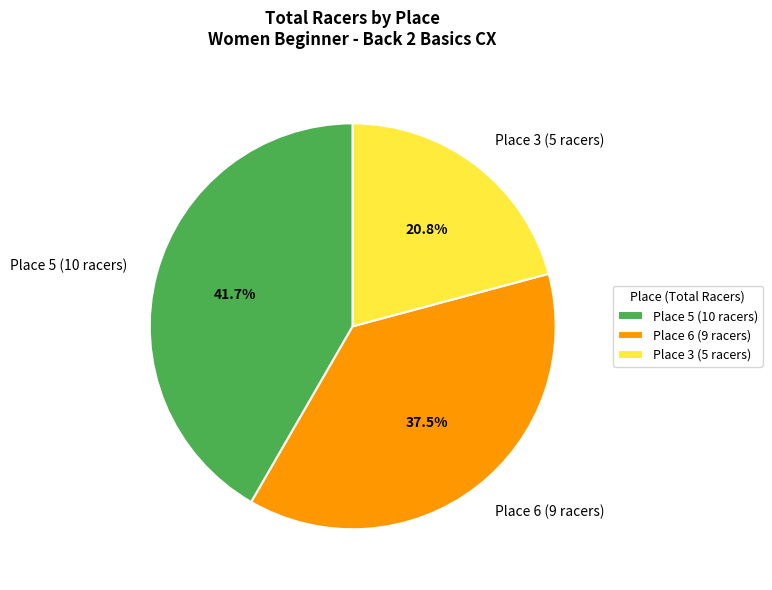

What is the total percentage of Place 6 (9 racers) and Place 3 (5 racers)?

58.3%